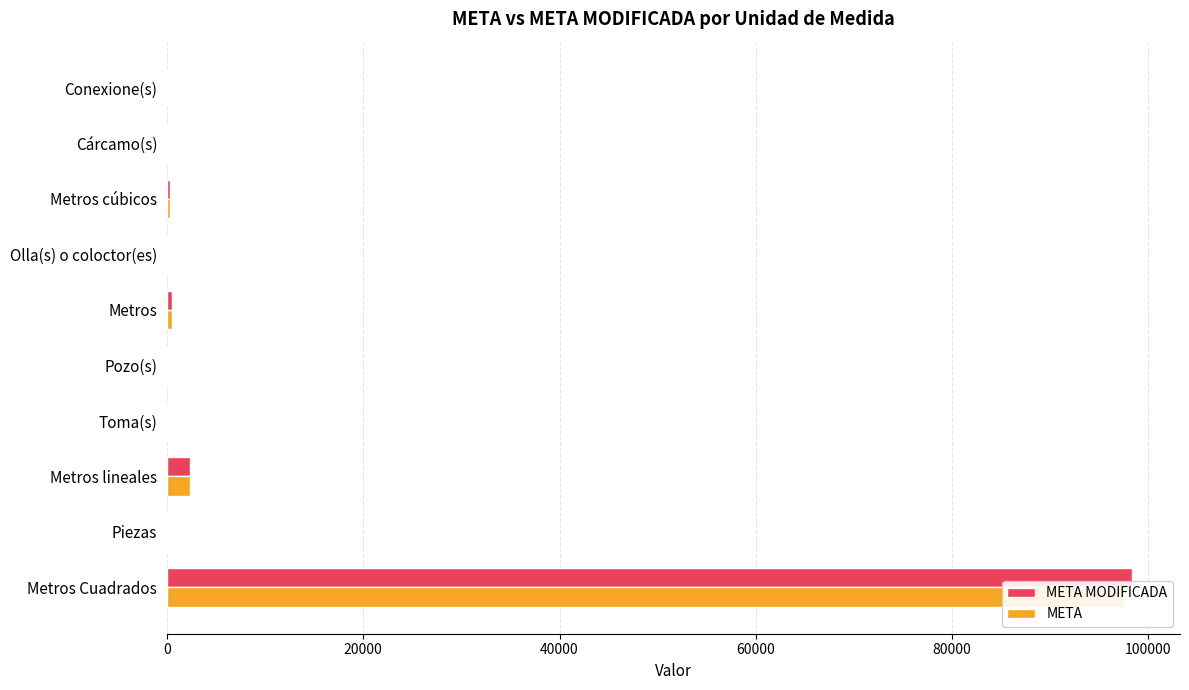

Rank the series by their average value, from lowest to highest.

META, META MODIFICADA